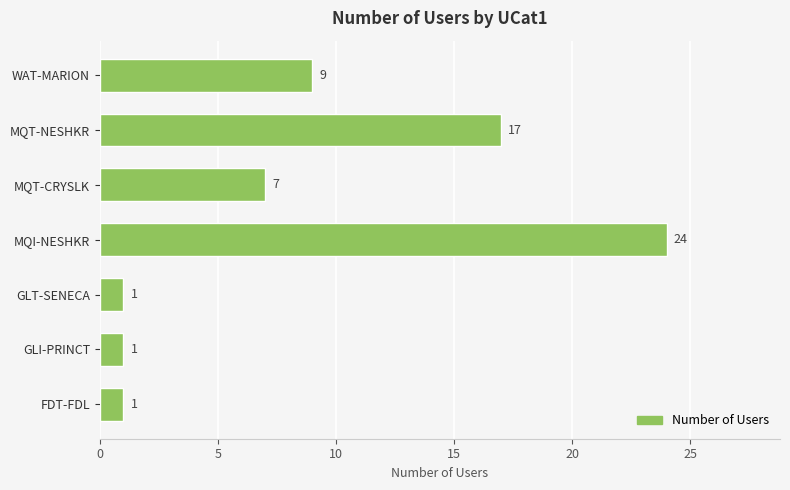

Count the number of categories in the chart.

7